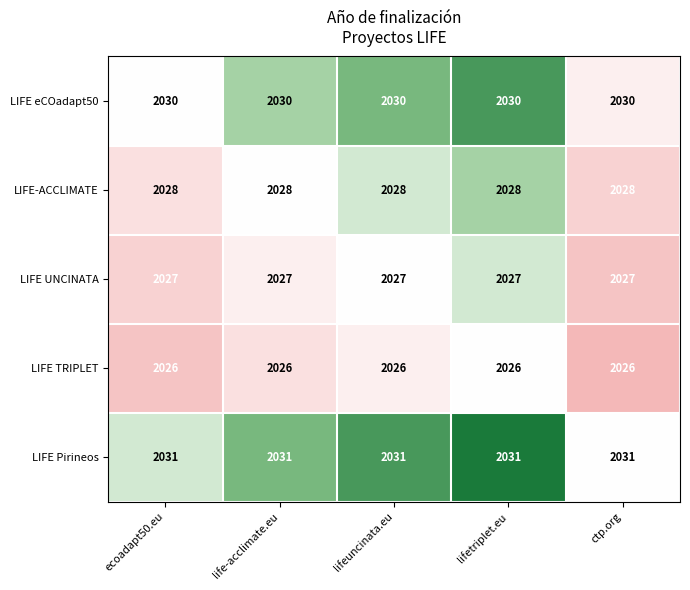

How many categories are shown in the chart?

5